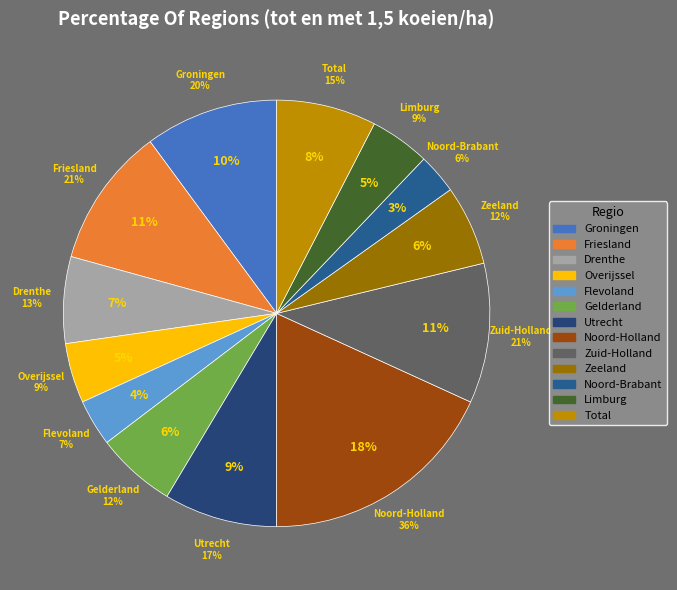

What is the change in value from Flevoland to Utrecht?

+10